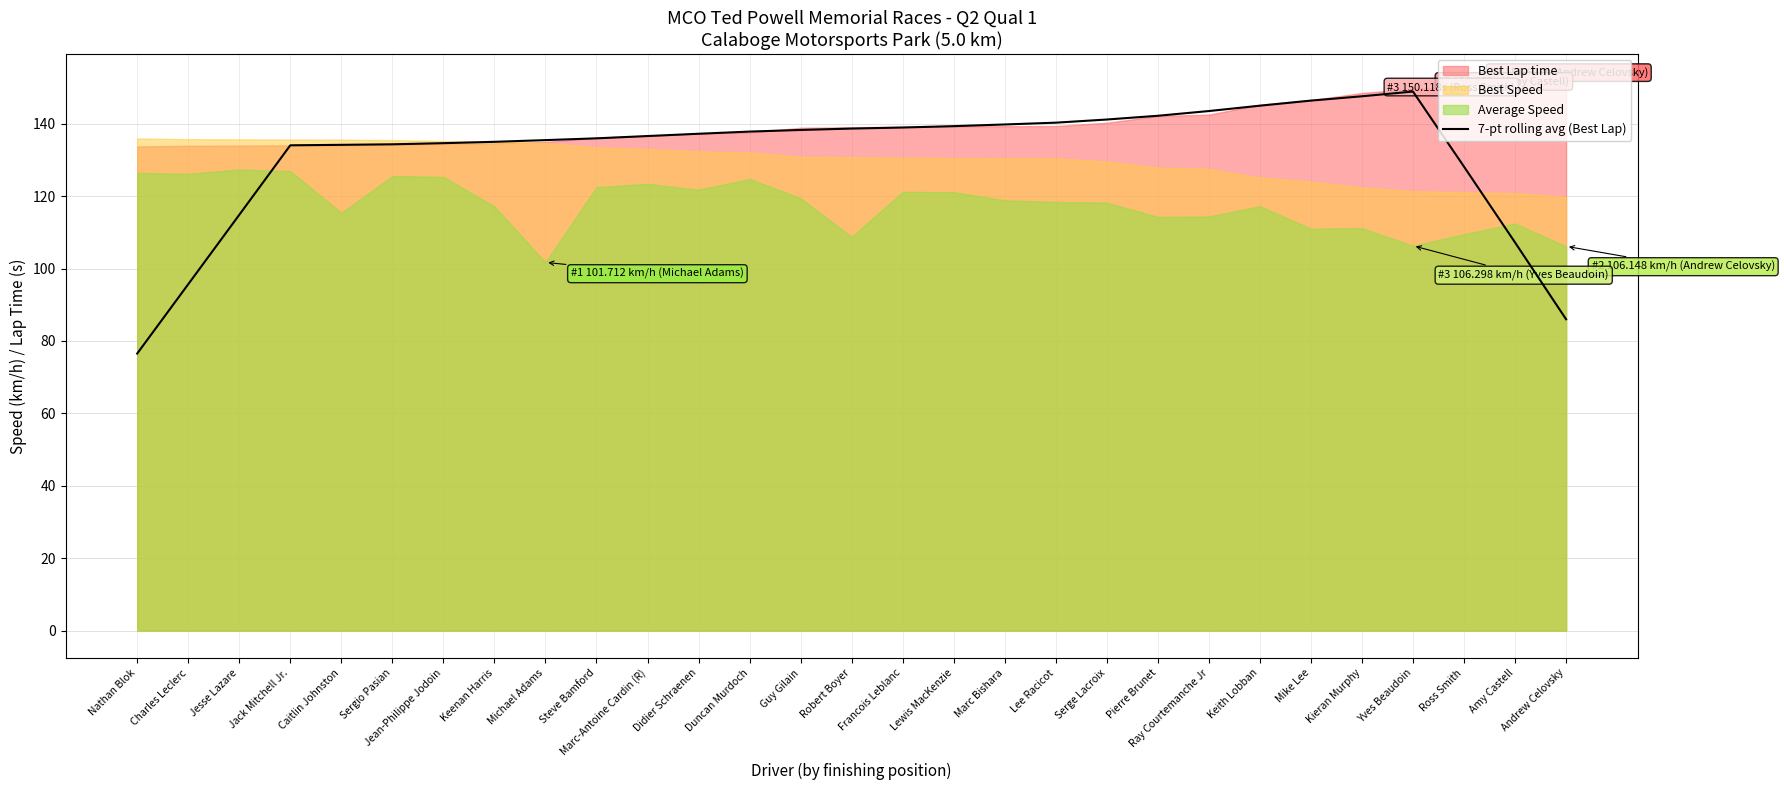

What is the smallest value displayed?

76.5